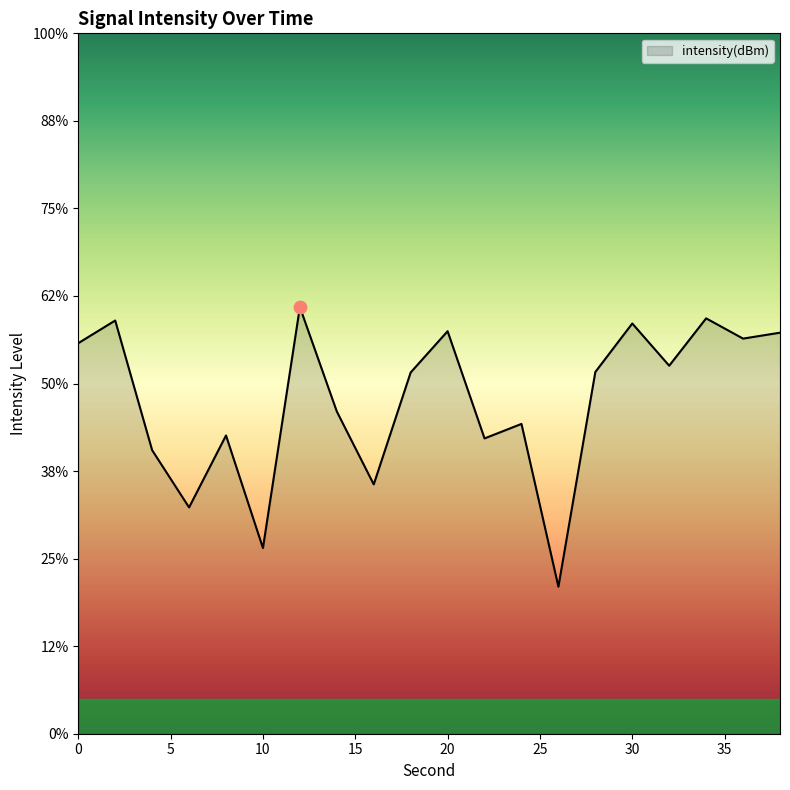

What is the change in value from 12 to 32?

-3.3